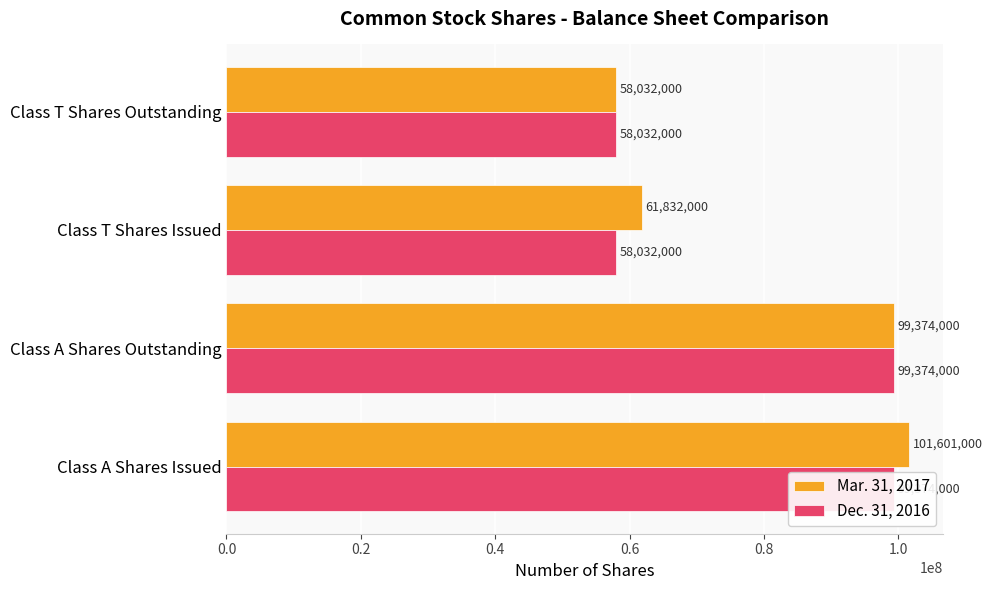

The Dec. 31, 2016 series shows 42925086 at Class A Shares Issued. True or false?

False